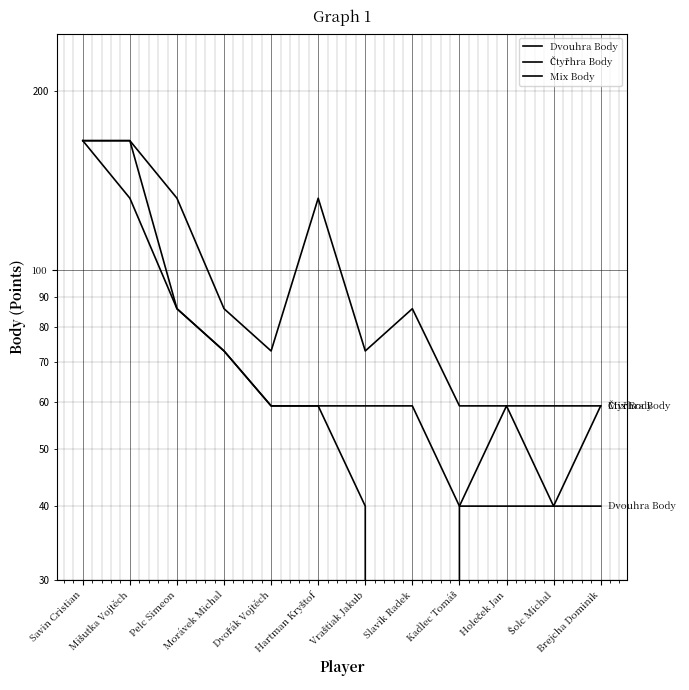

What is the label of the 11th point from the left?

Šolc Michal